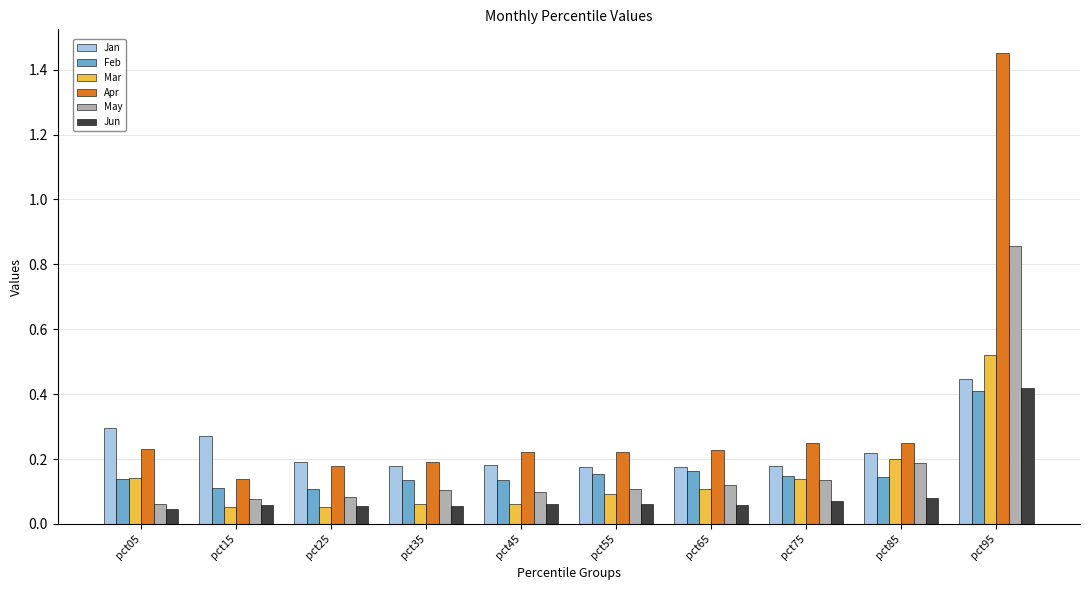

Which series has the largest total across all categories?

Apr